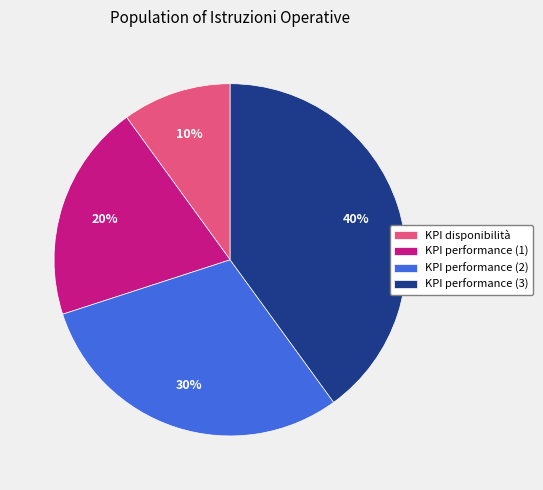

Which slice is the smallest?

KPI disponibilità